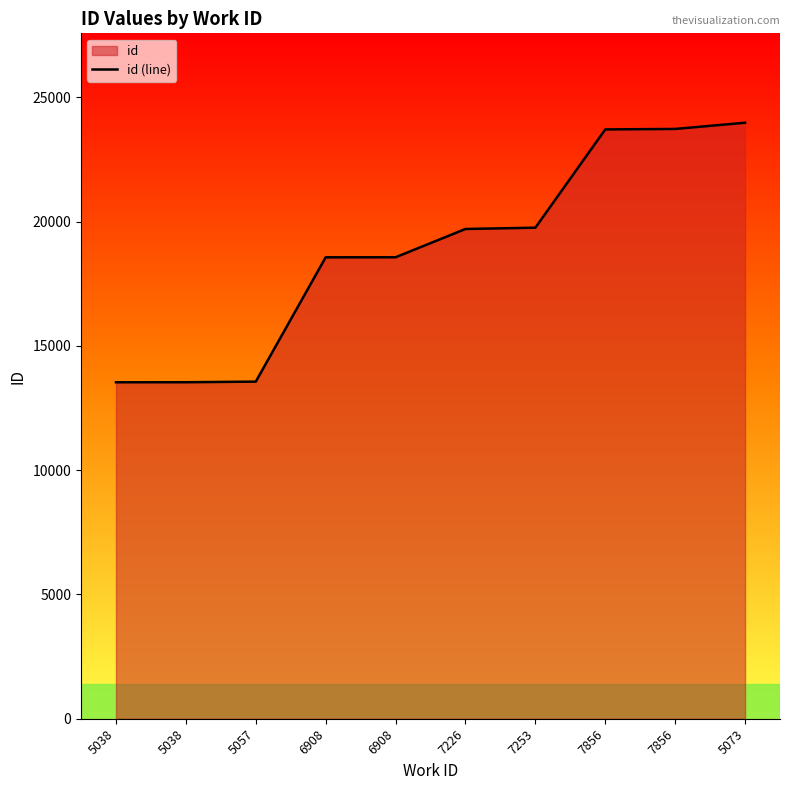

True or false: the data shows 18568 at 6908.

True